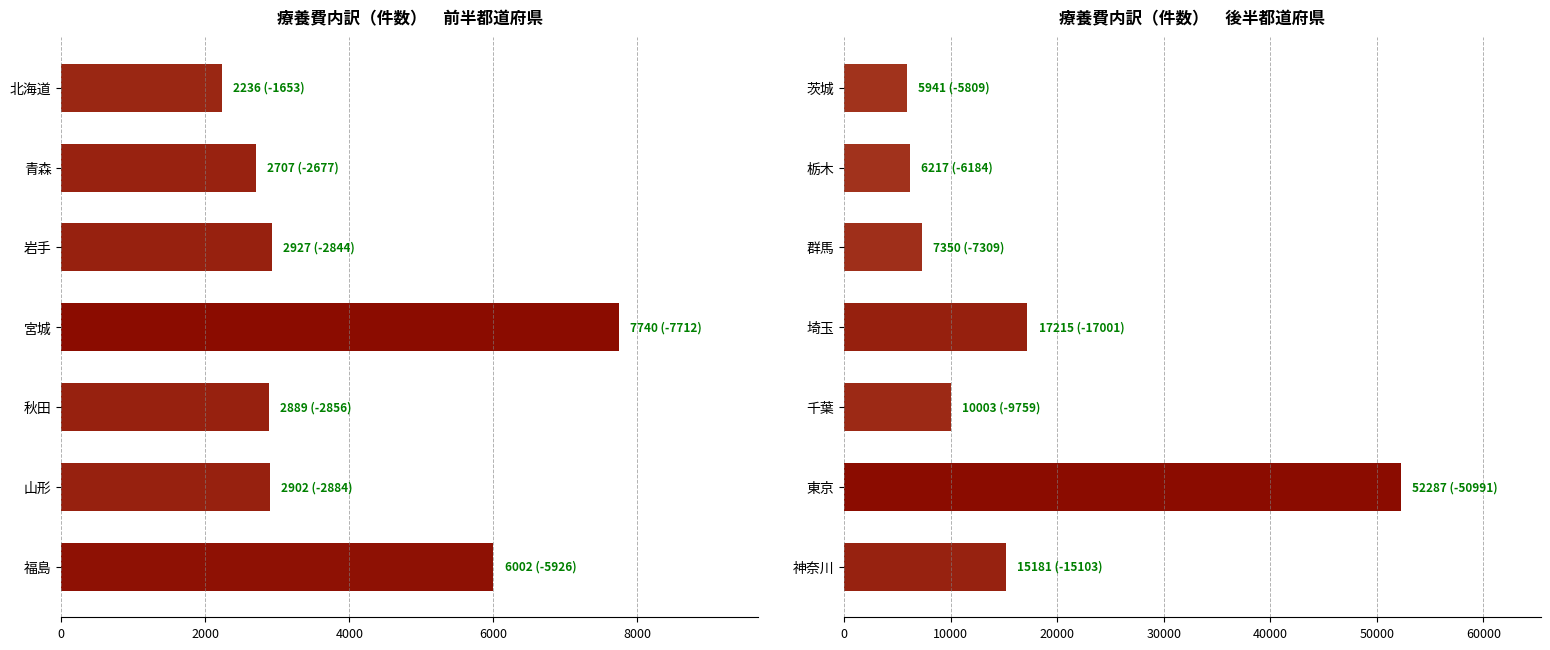

How many data points are less than 10003?

3